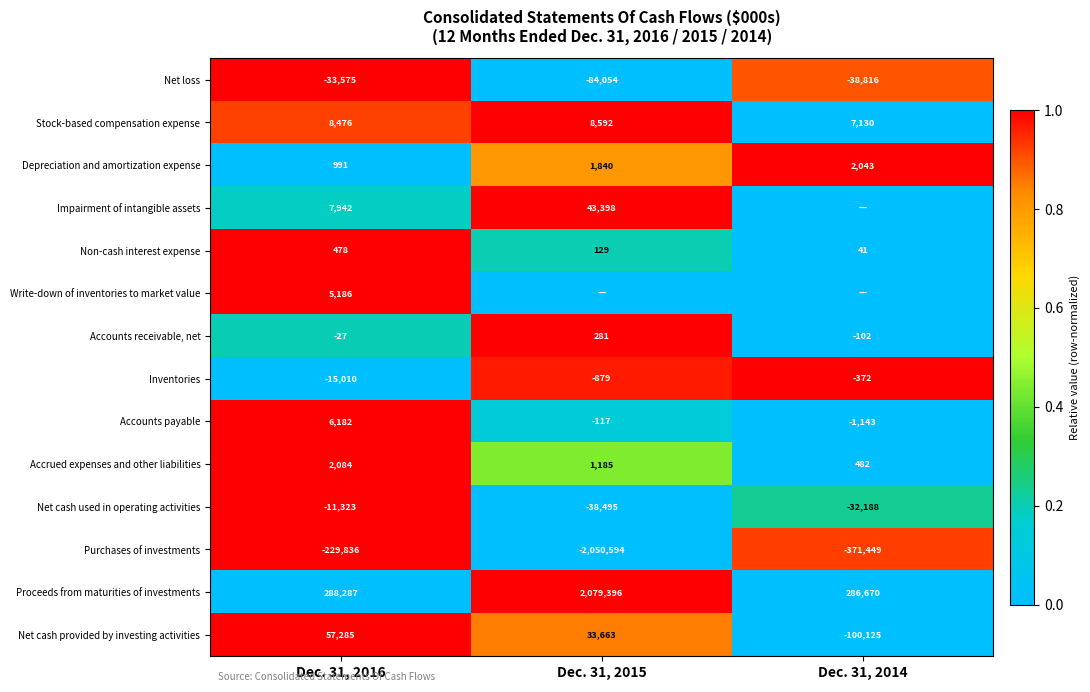

The Non-cash interest expense series shows 0.3 at Dec. 31, 2015. True or false?

False